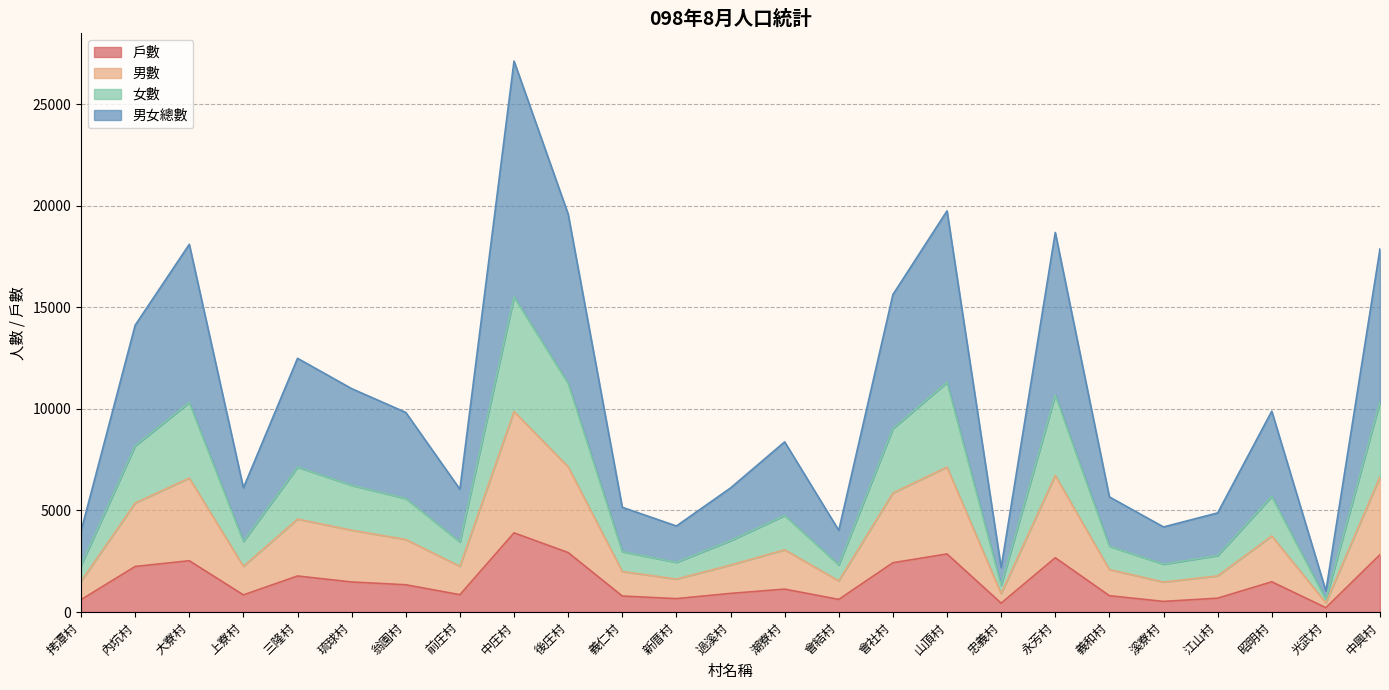

What is the total value across all series at 前庄村?

6044